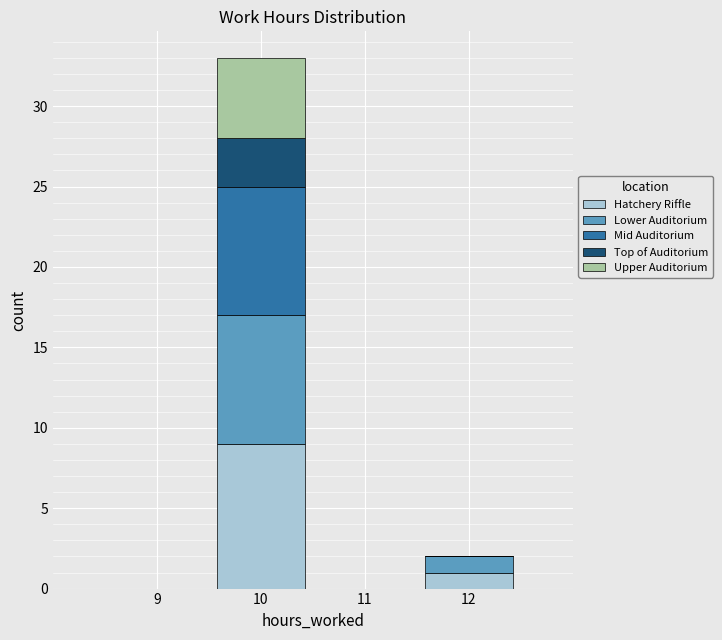

Reading left to right, what are the values for Hatchery Riffle?

9=0	10=9	11=0	12=1